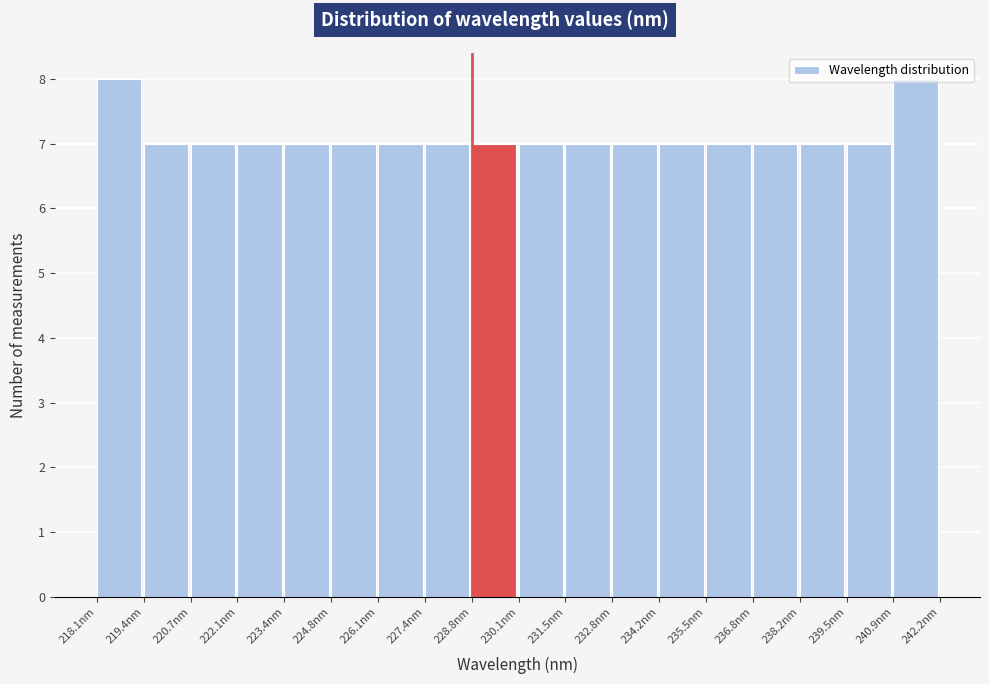

Reading left to right, list every bar in this chart as the range it spans on the x-axis followed by its height. Neither the bar edges nor the heights are printed on the chart, so give them approximately, as read against the axes.

218.0 to 219.4: 8
219.4 to 220.8: 7
220.8 to 222.0: 7
222.0 to 223.4: 7
223.4 to 224.8: 7
224.8 to 226.2: 7
226.2 to 227.4: 7
227.4 to 228.8: 7
228.8 to 230.2: 7
230.2 to 231.4: 7
231.4 to 232.8: 7
232.8 to 234.2: 7
234.2 to 235.4: 7
235.4 to 236.8: 7
236.8 to 238.2: 7
238.2 to 239.6: 7
239.6 to 240.8: 7
240.8 to 242.2: 8